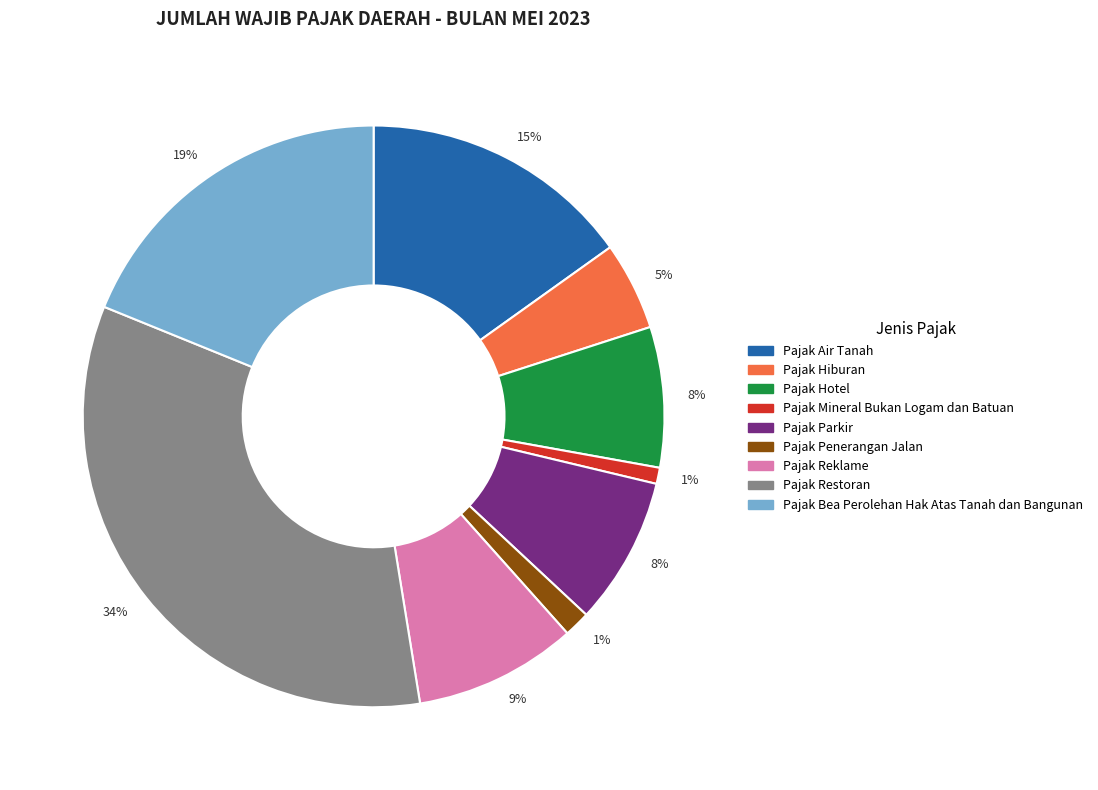

To the nearest percent, what is the average slice percentage?

11%